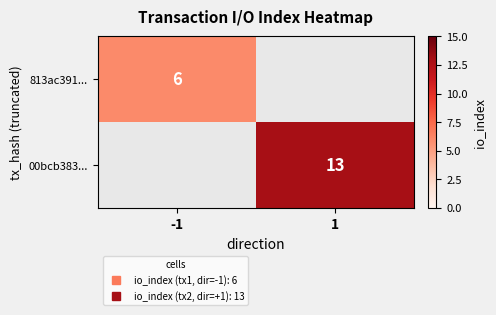

Read the 813ac391... value at -1.

6.0